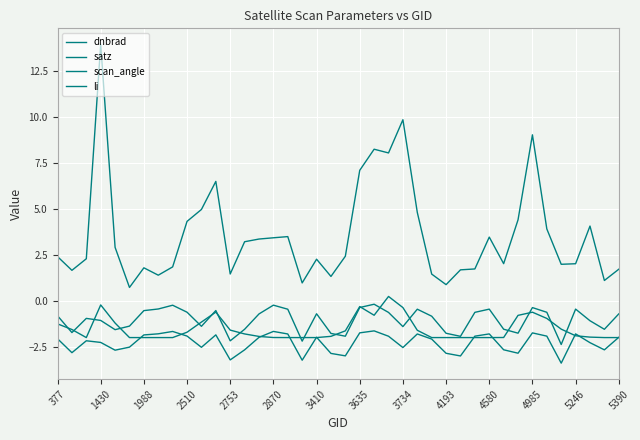

At how many categories does at least one series exceed 13?

1